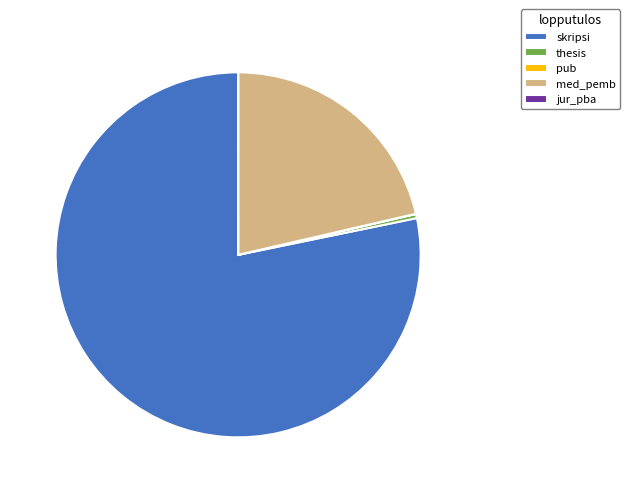

Does skripsi account for over 50% of the chart?

Yes